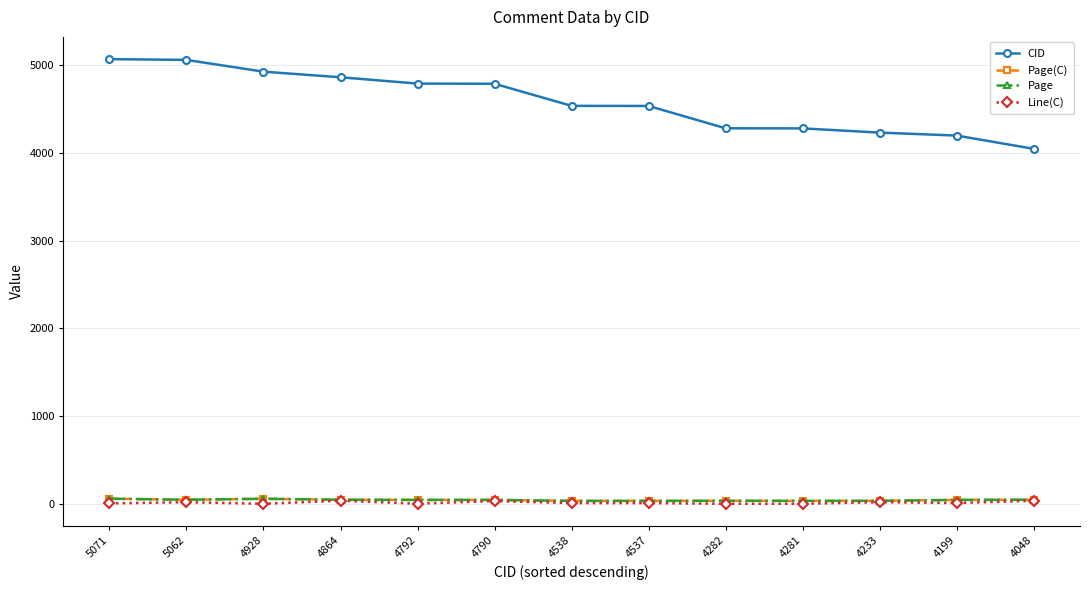

Is this an area chart (filled region under the line)?

No